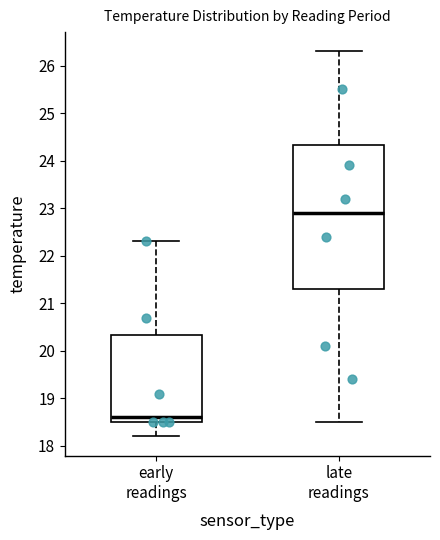

Reading left to right, read every box against the y-axis: the position of its median line, the range the box covers, and the ends of its whiskers. The values are not printed on the chart, so give them approximately, as read against the axis.

early readings: median 18.6, box 18.5 to 20.3, whiskers 18.2 to 22.3
late readings: median 22.9, box 21.3 to 24.3, whiskers 18.5 to 26.3